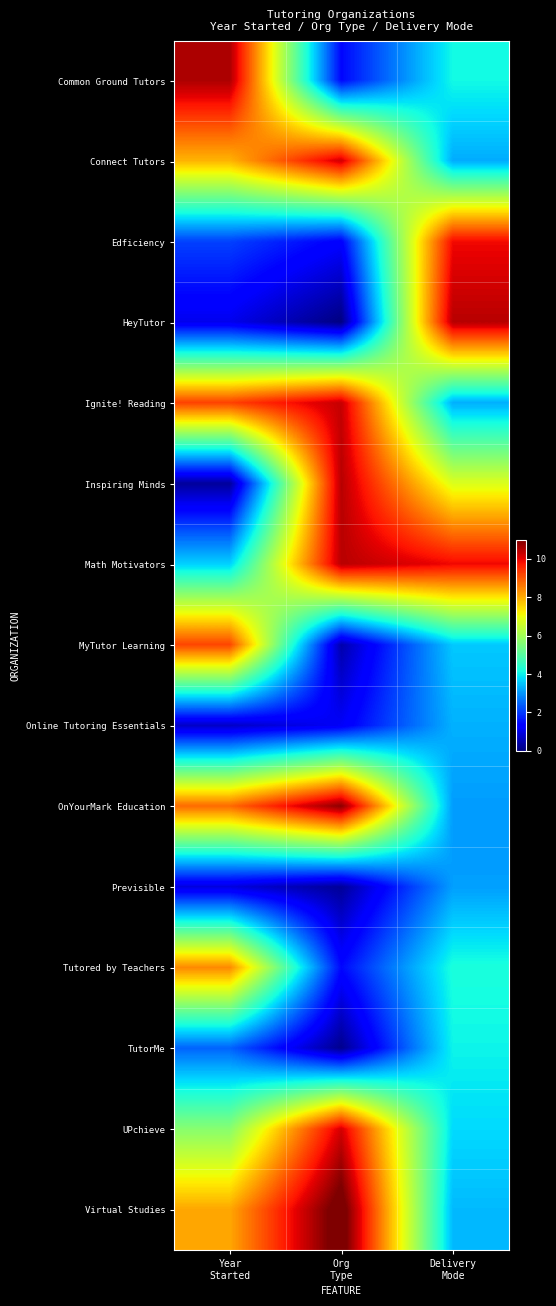

Reading right to left, transcribe all the data shown in this chart.

Common Ground Tutors: Delivery
Mode=4.1	Org
Type=1.4	Year
Started=10.6
Connect Tutors: Delivery
Mode=3.2	Org
Type=10.2	Year
Started=7.9
Edficiency: Delivery
Mode=9.9	Org
Type=1.3	Year
Started=2.1
HeyTutor: Delivery
Mode=10.5	Org
Type=0.0	Year
Started=1.1
Ignite! Reading: Delivery
Mode=3.3	Org
Type=10.3	Year
Started=9.2
Inspiring Minds: Delivery
Mode=6.8	Org
Type=10.5	Year
Started=0.3
Math Motivators: Delivery
Mode=9.9	Org
Type=10.4	Year
Started=3.6
MyTutor Learning: Delivery
Mode=3.5	Org
Type=0.4	Year
Started=9.2
Online Tutoring Essentials: Delivery
Mode=3.3	Org
Type=1.2	Year
Started=0.7
OnYourMark Education: Delivery
Mode=3.1	Org
Type=10.9	Year
Started=8.8
Previsible: Delivery
Mode=3.1	Org
Type=0.3	Year
Started=0.9
Tutored by Teachers: Delivery
Mode=4.2	Org
Type=1.4	Year
Started=8.4
TutorMe: Delivery
Mode=4.0	Org
Type=0.1	Year
Started=2.5
UPchieve: Delivery
Mode=3.7	Org
Type=10.2	Year
Started=5.7
Virtual Studies: Delivery
Mode=3.4	Org
Type=11.4	Year
Started=8.1